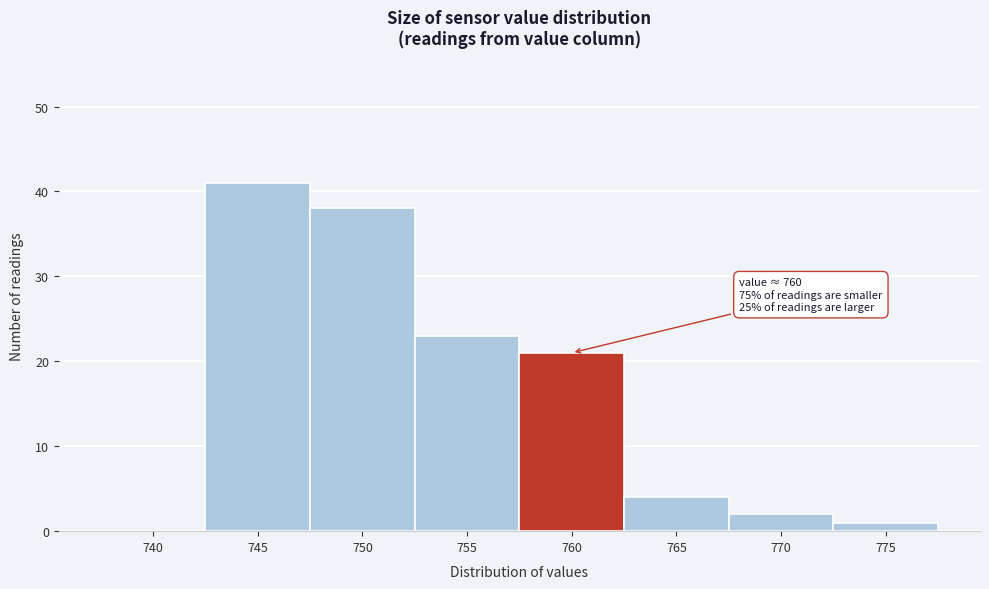

Reading left to right, list all the values displayed in this chart.

740=0	745=41	750=38	755=23	760=21	765=4	770=2	775=1